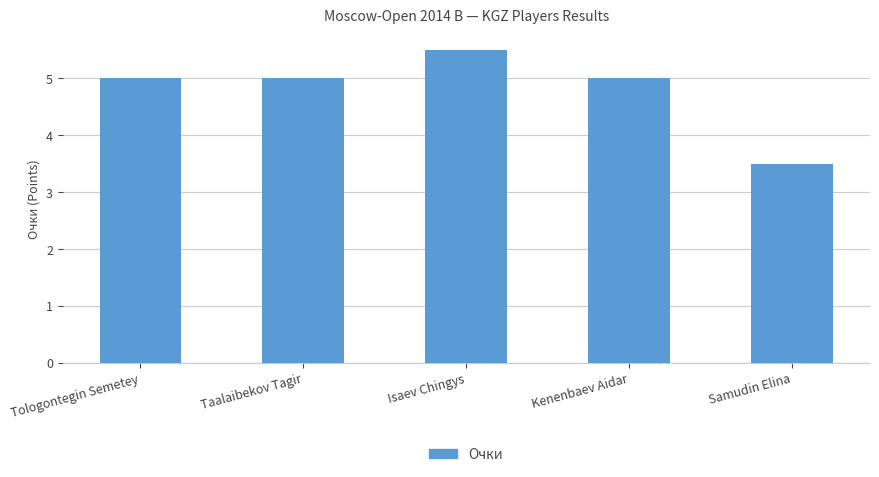

Reading left to right, list all the values displayed in this chart.

5.0	5.0	5.5	5.0	3.5